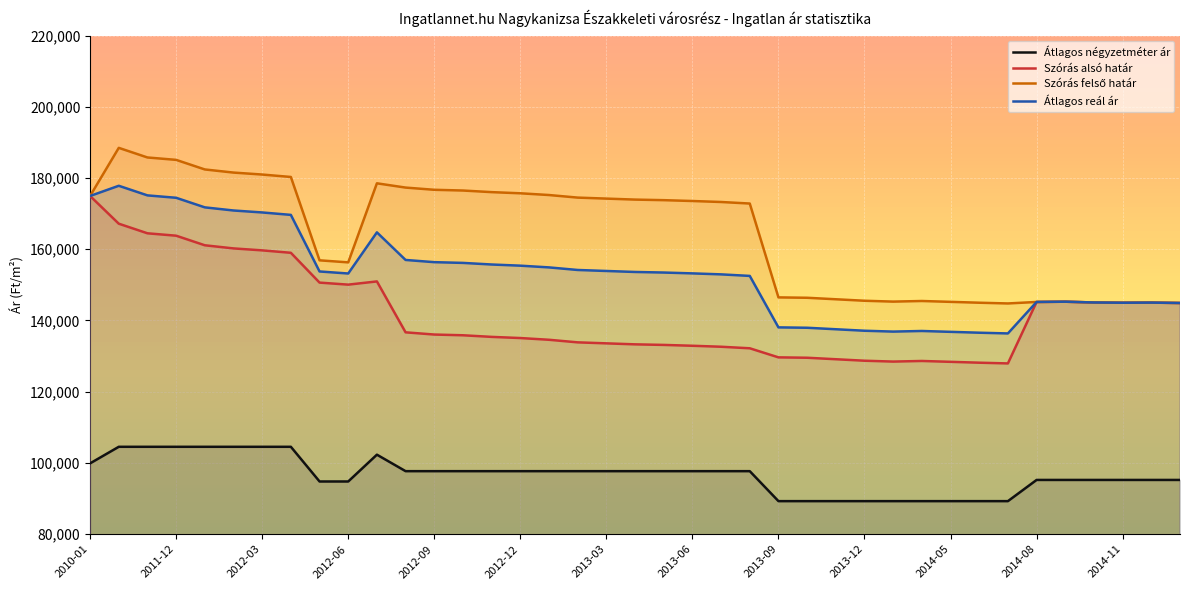

What is the greatest value displayed?

188460